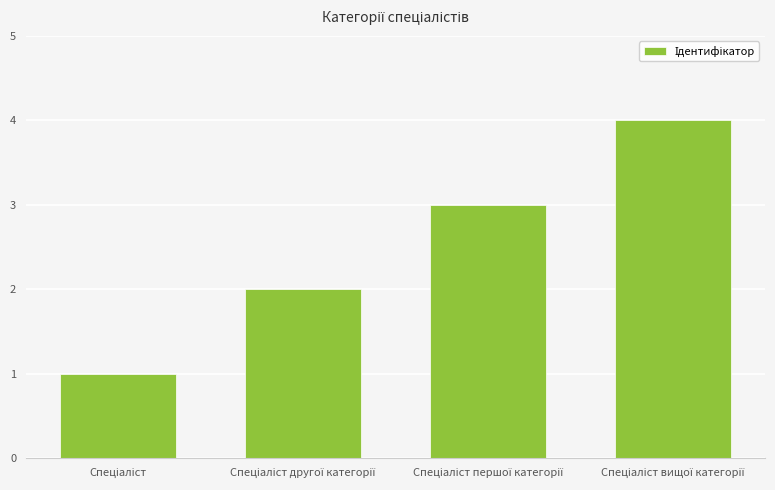

What is the minimum value shown in the chart?

1